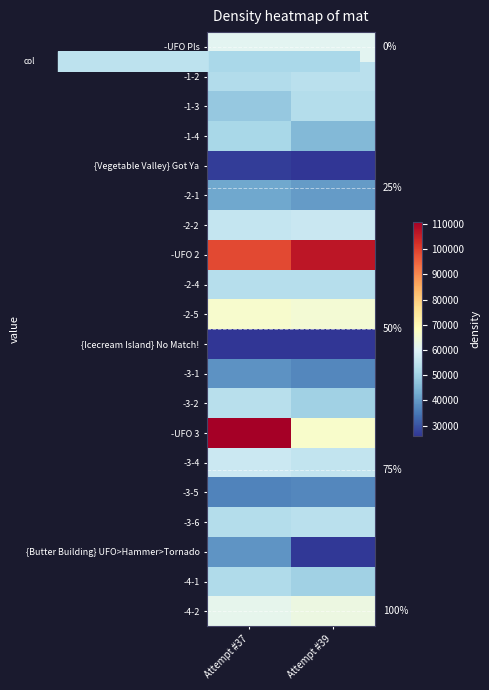

What is the smallest value displayed?

25737